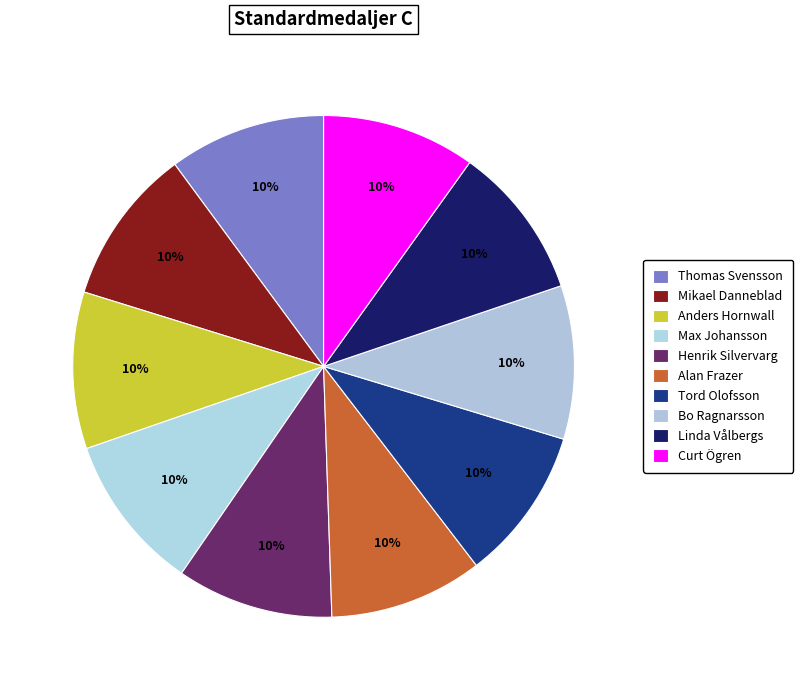

Count the number of slices in the pie.

10